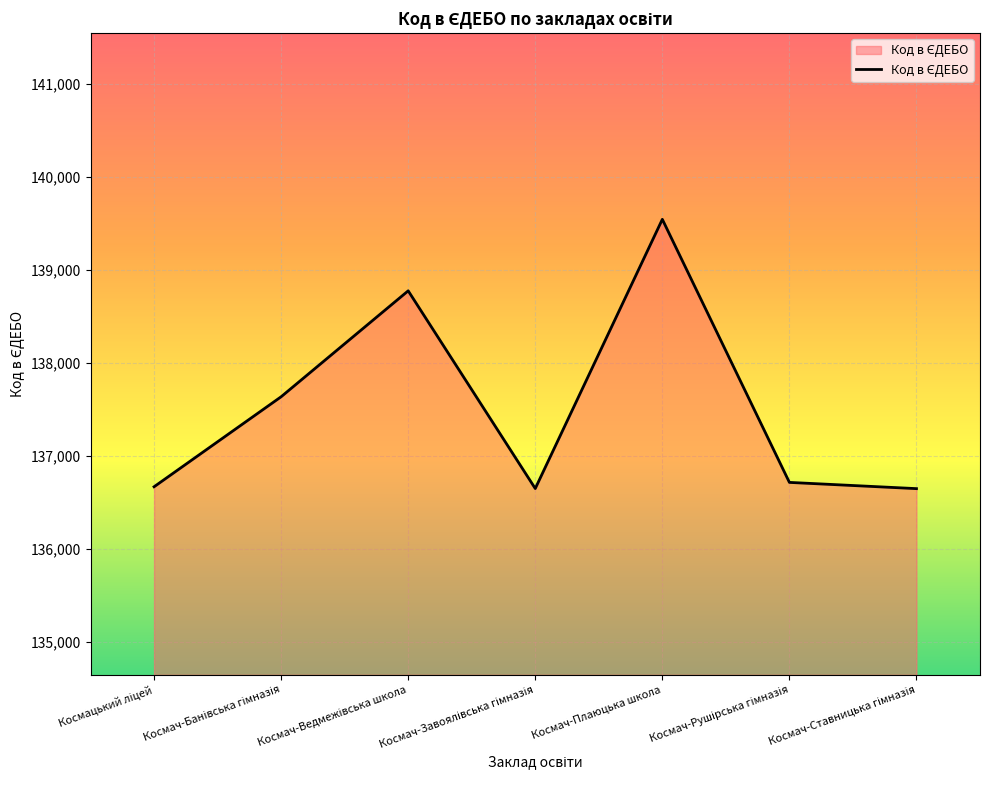

What is the maximum value shown in the chart?

139542